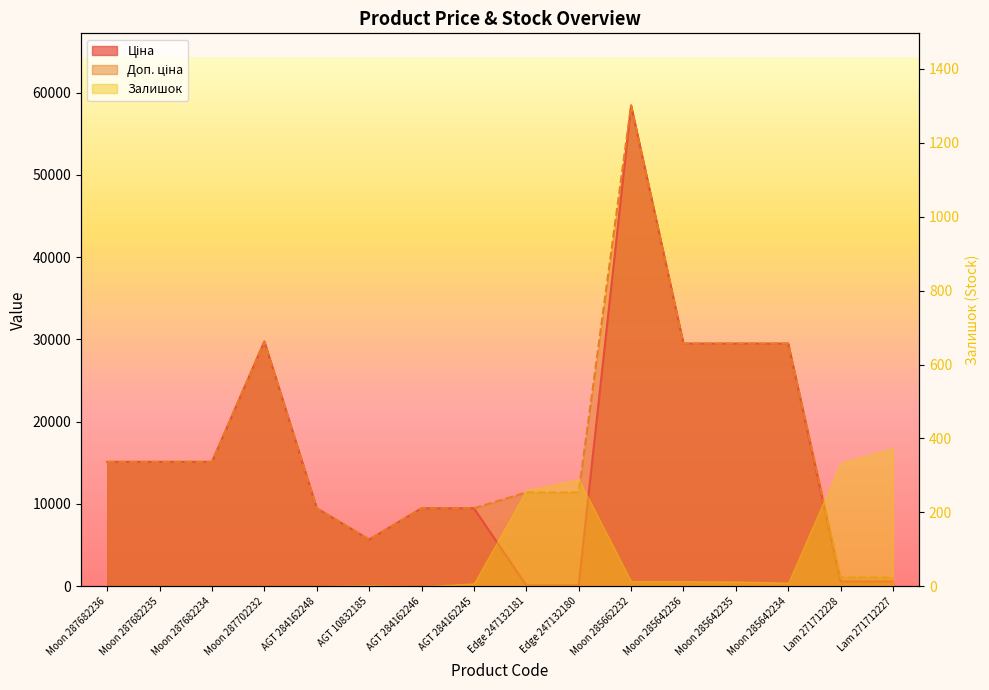

The Ціна series shows 15997.9 at AGT 284162245. True or false?

False